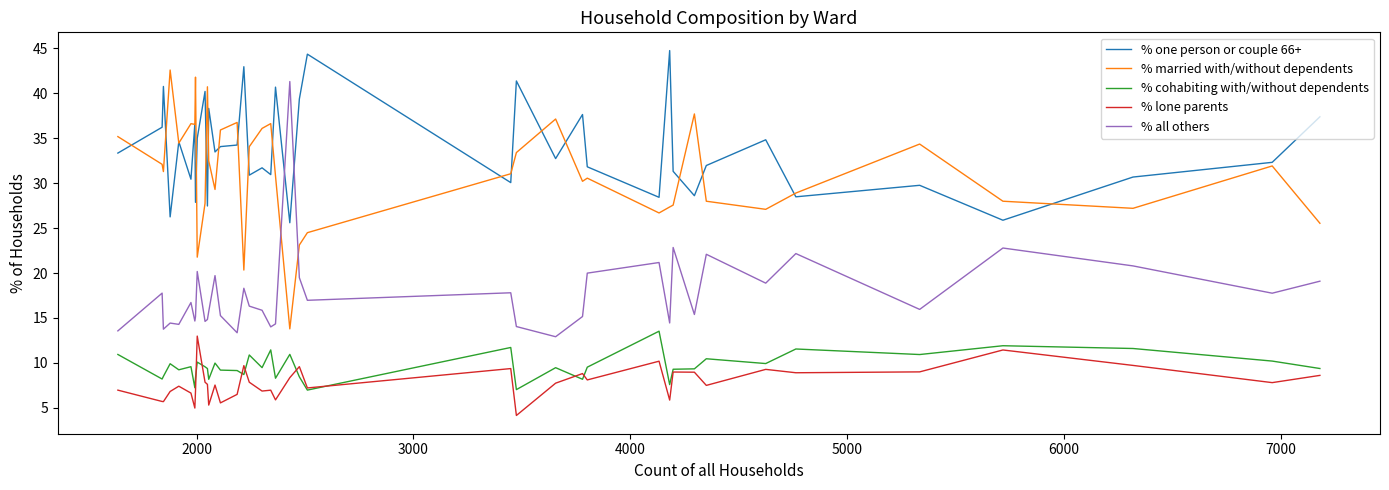

What are all the series names shown in the legend?

% one person or couple 66+, % married with/without dependents, % cohabiting with/without dependents, % lone parents, % all others